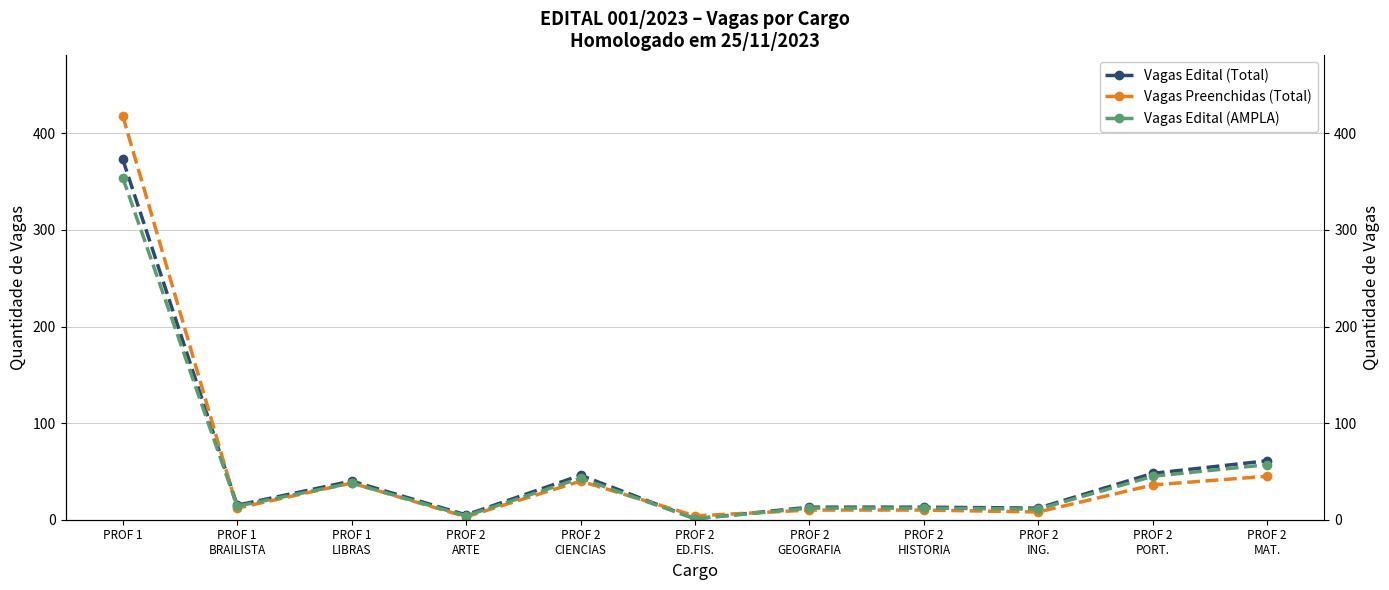

How many series are shown in this chart?

3